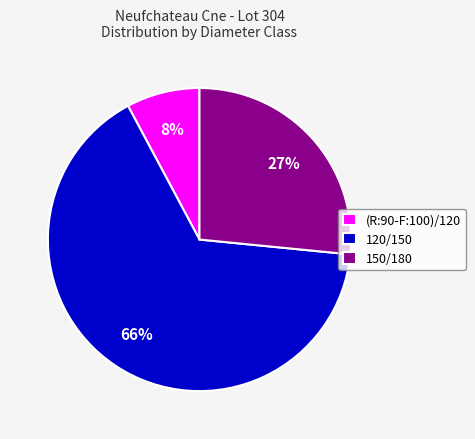

To the nearest percent, what percentage of the pie is (R:90-F:100)/120?

8%